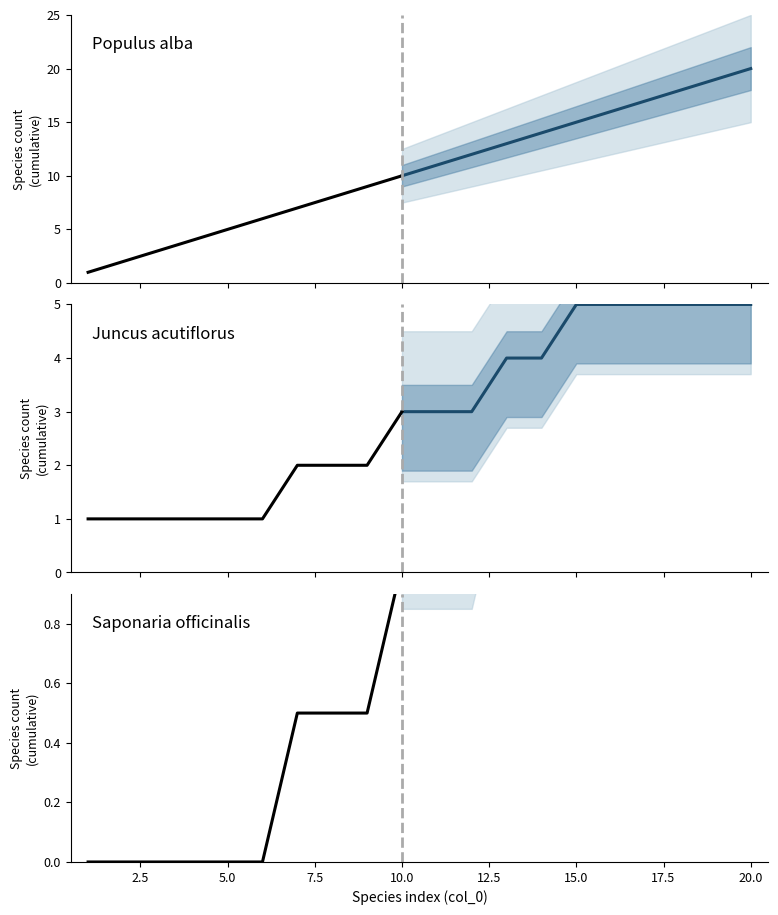

Which has a higher value, 2 or 13?

13